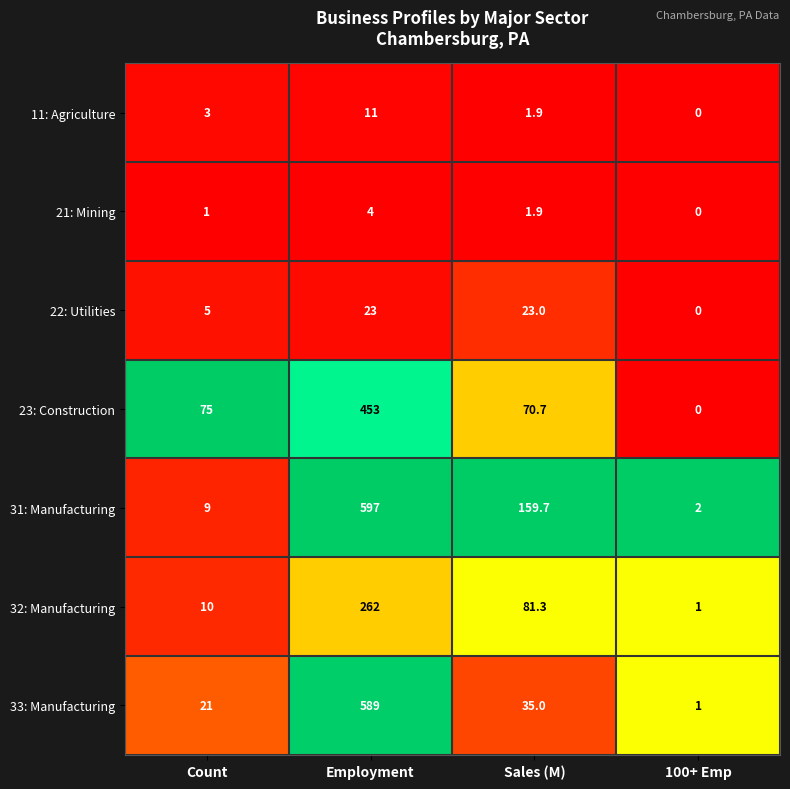

What is the spread (max minus min) of values at Count?

74.0